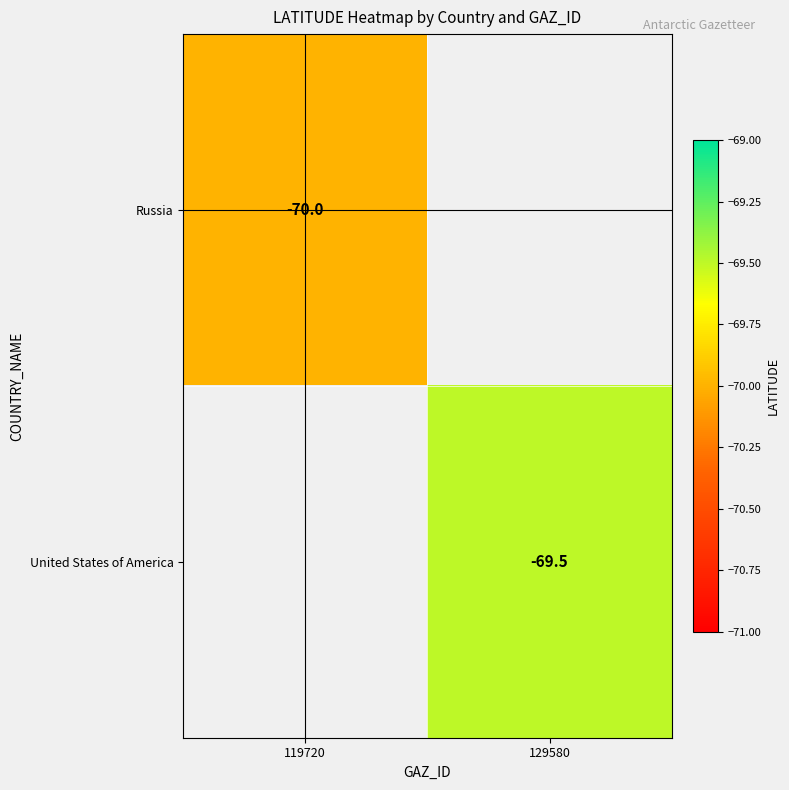

The United States of America series shows -69.5 at 129580. True or false?

True